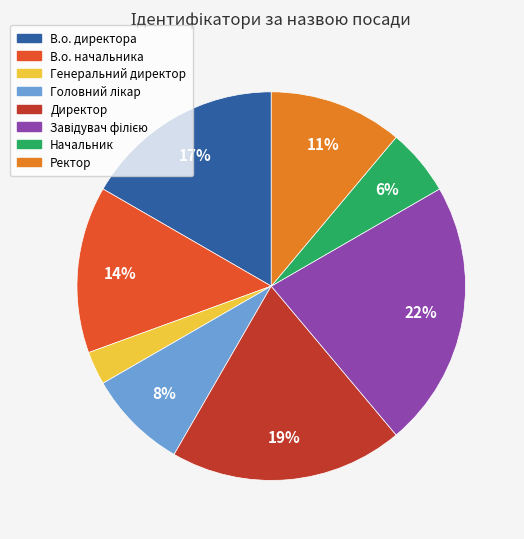

How many slices are in this pie chart?

8